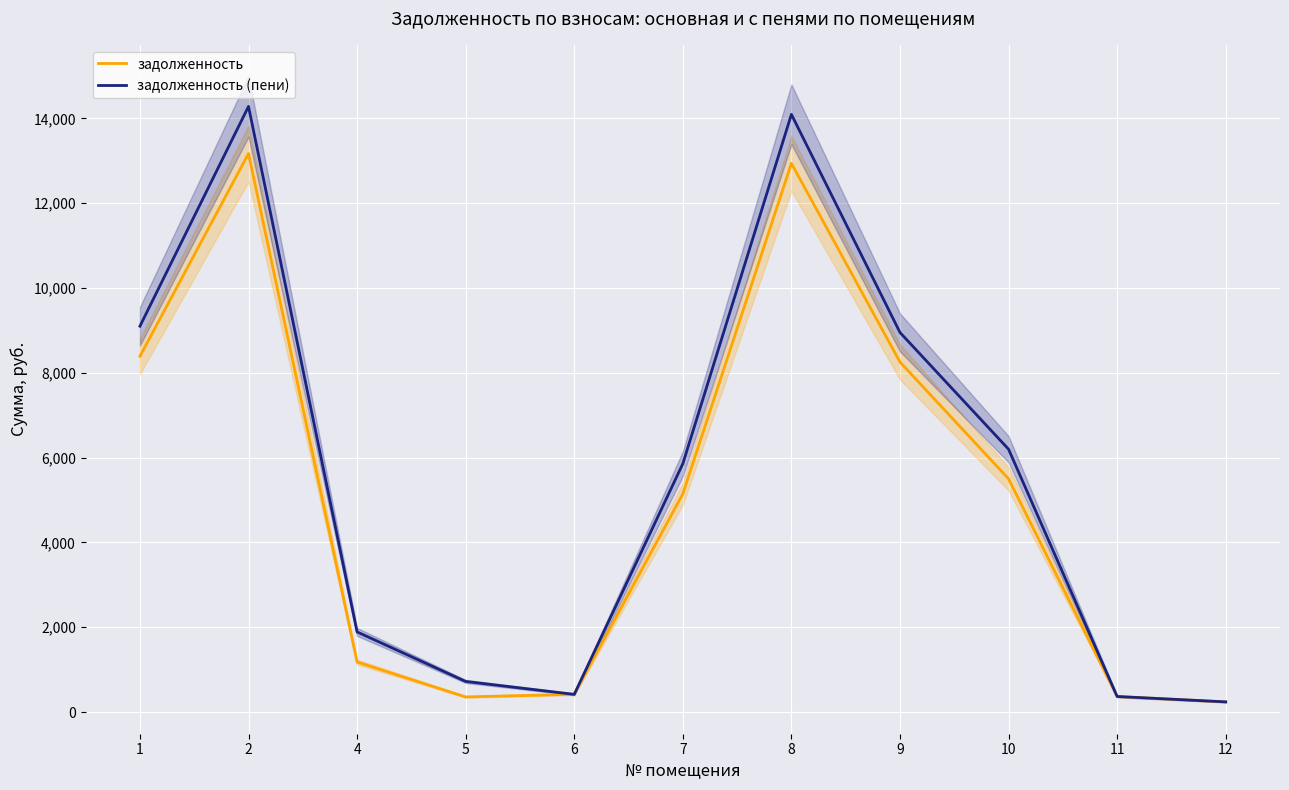

At which category does задолженность reach its first local peak?

2